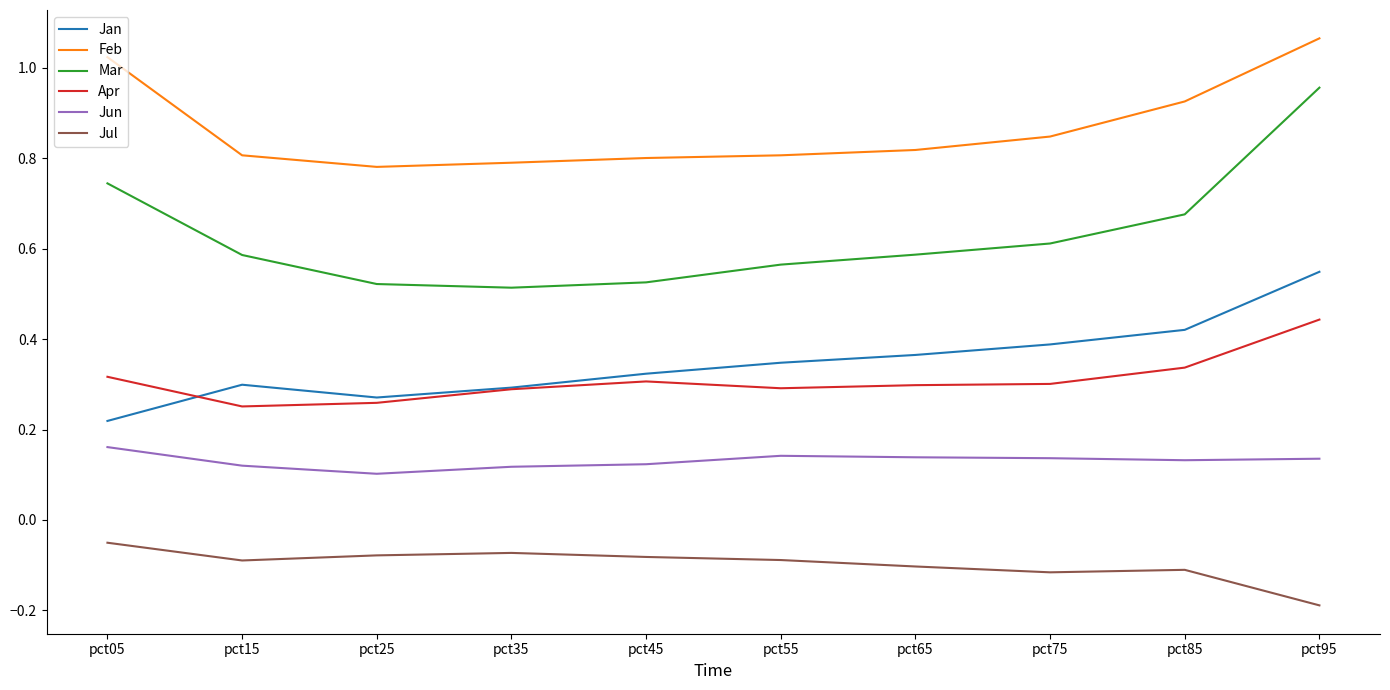

At how many categories does at least one series exceed 0?

10